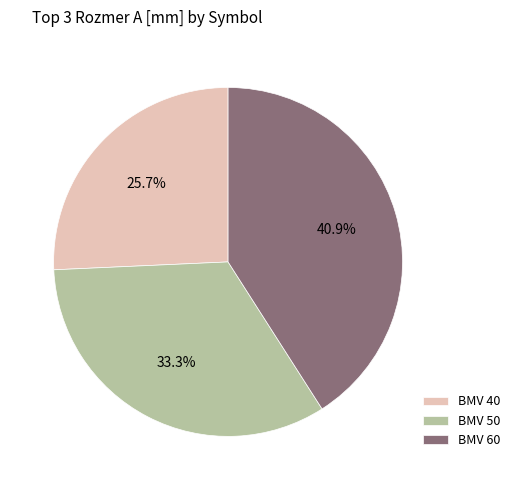

How many segments does this pie chart have?

3